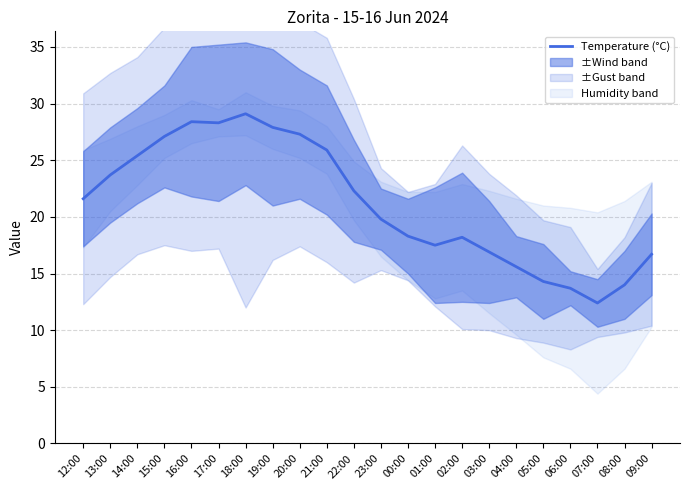

Reading left to right, extract all data points from this chart.

12:00=21.6	13:00=23.7	14:00=25.4	15:00=27.1	16:00=28.4	17:00=28.3	18:00=29.1	19:00=27.9	20:00=27.3	21:00=25.9	22:00=22.3	23:00=19.8	00:00=18.3	01:00=17.5	02:00=18.2	03:00=16.9	04:00=15.6	05:00=14.3	06:00=13.7	07:00=12.4	08:00=14.0	09:00=16.7